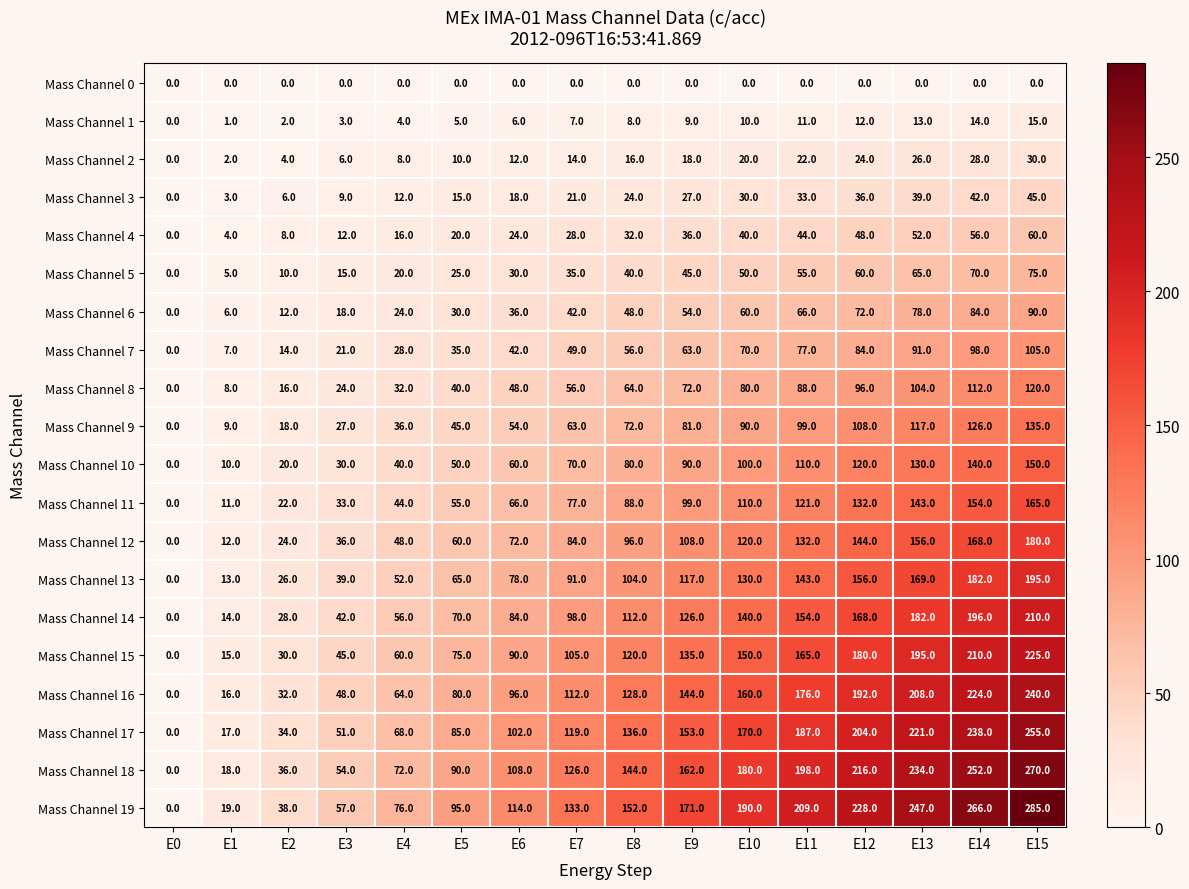

What is the approximate value of Mass Channel 17 at E8?

136